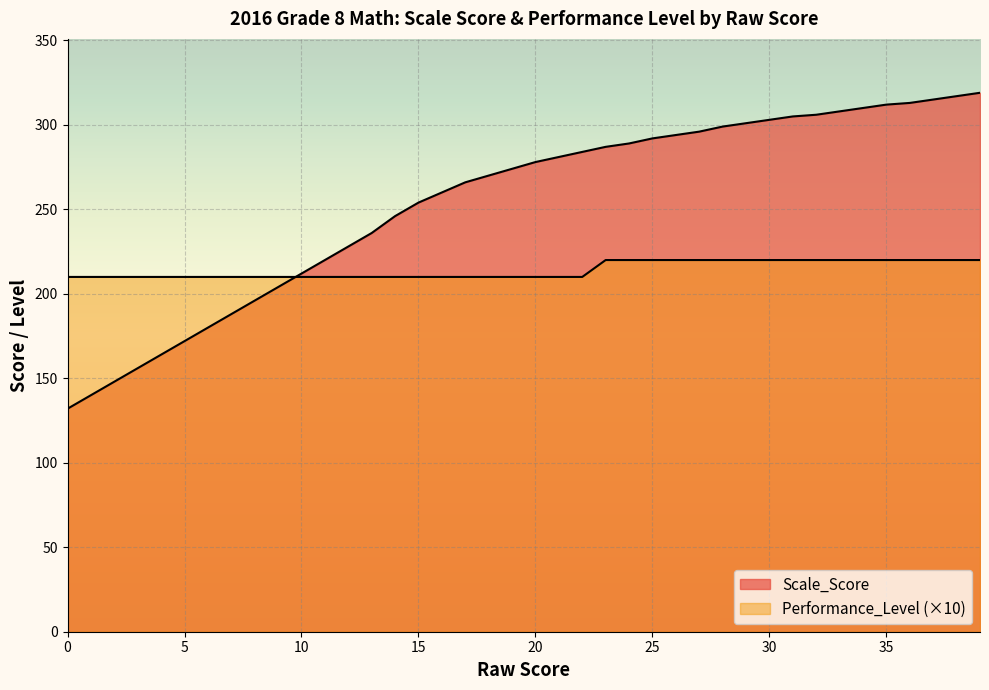

How many distinct data groups are displayed?

2